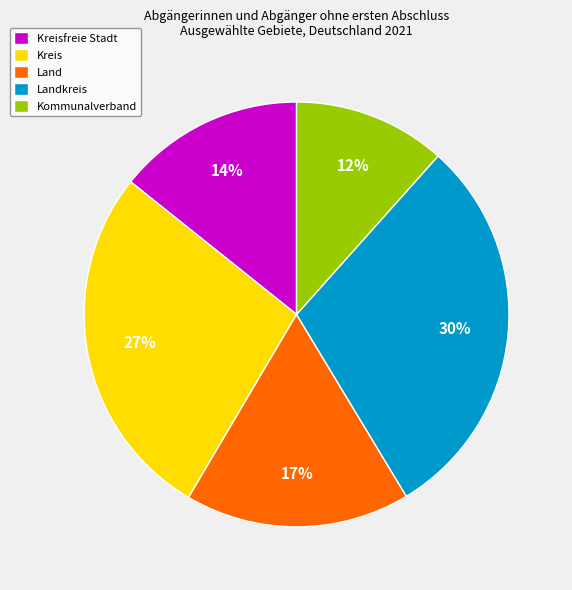

To the nearest percent, what percentage of the pie is Landkreis?

30%